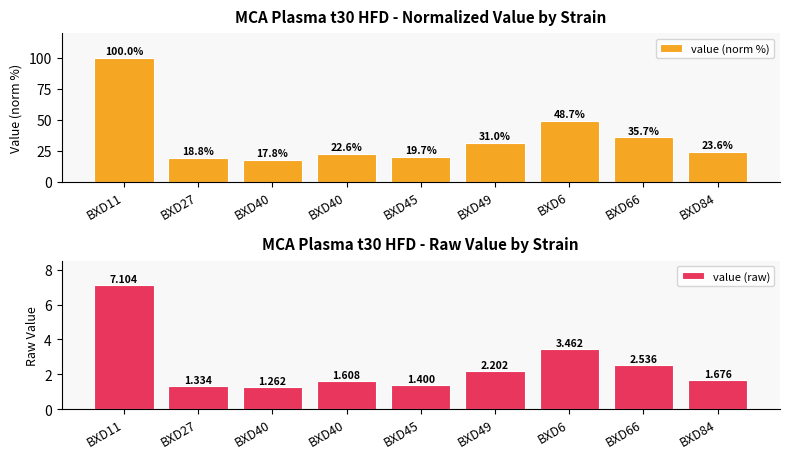

How many bars are there in total?

18